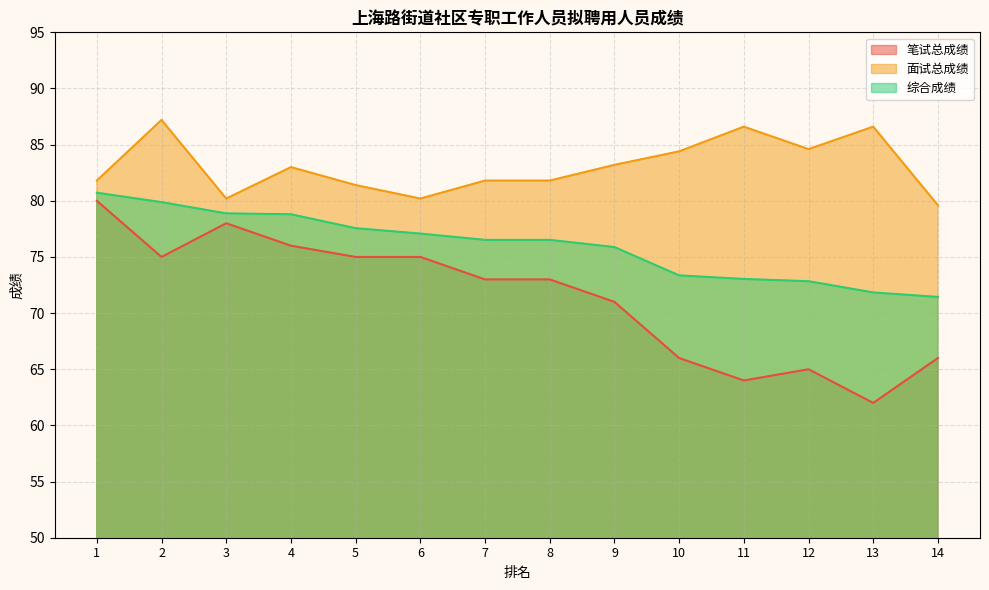

True or false: 笔试总成绩 and 面试总成绩 intersect in this chart.

False